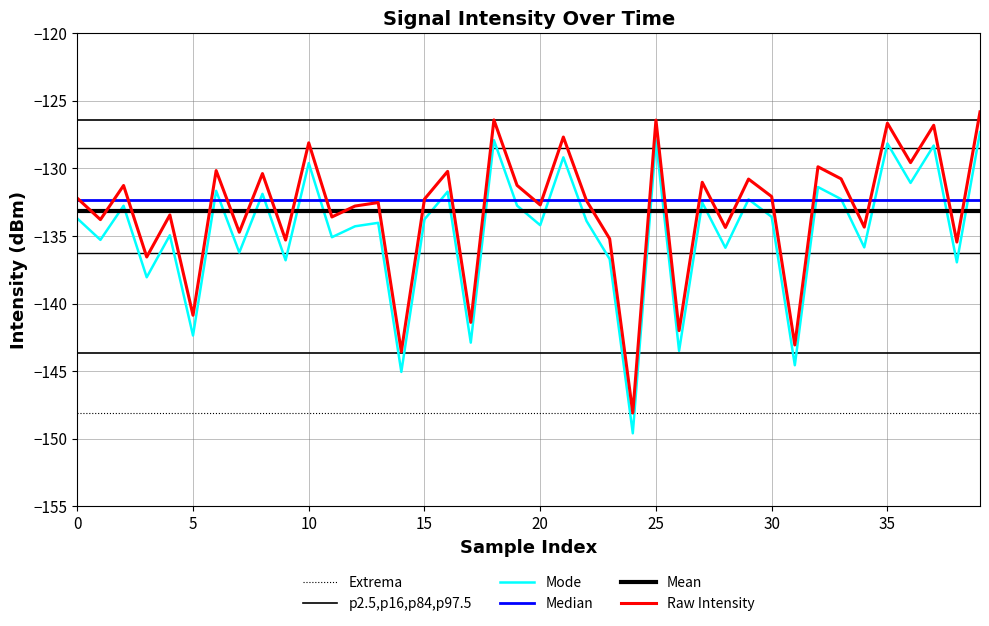

Which series has the largest range (max minus min)?

Mode